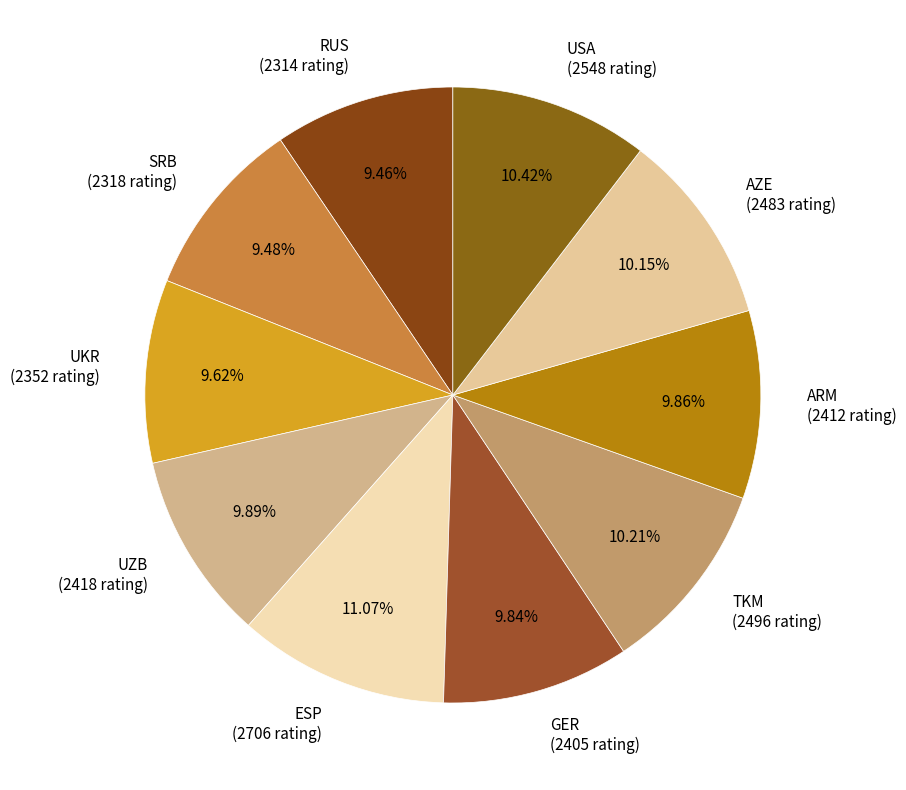

What is the ratio of the value at SRB (2318 rating) to the value at UZB (2418 rating)?

1.0